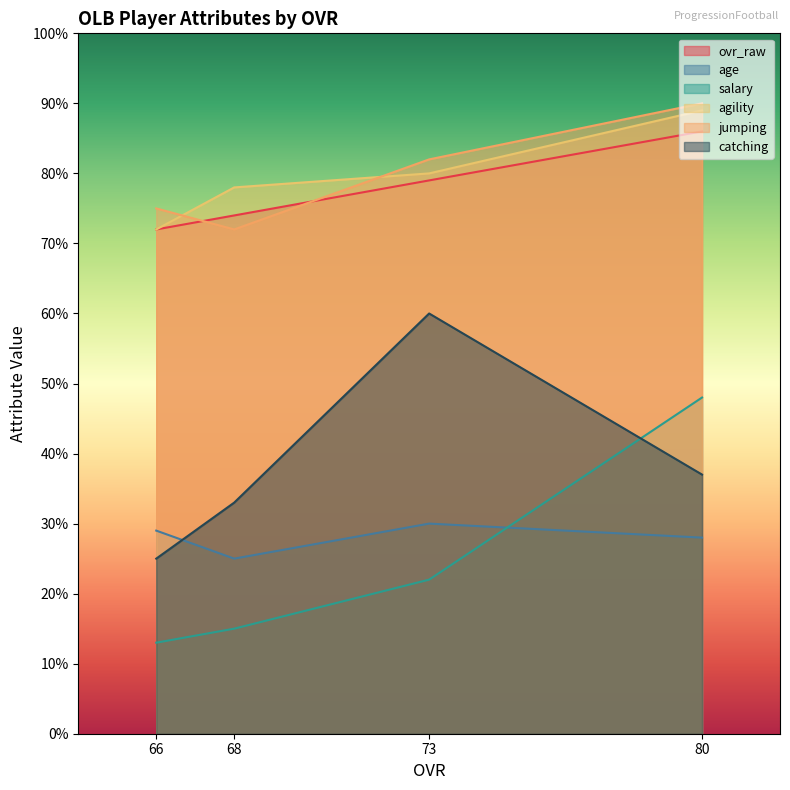

List the series in order of their peak value, highest first.

jumping, agility, ovr_raw, catching, salary, age